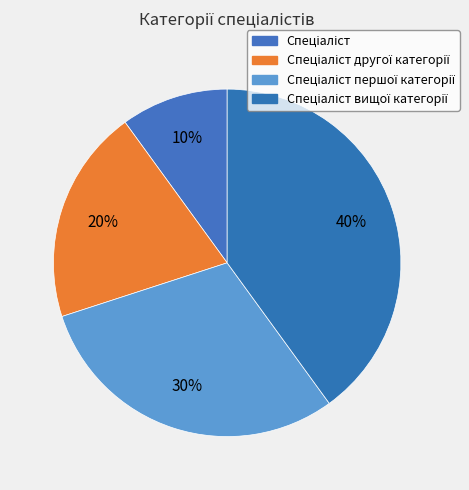

To the nearest percent, what is the average slice percentage?

25%